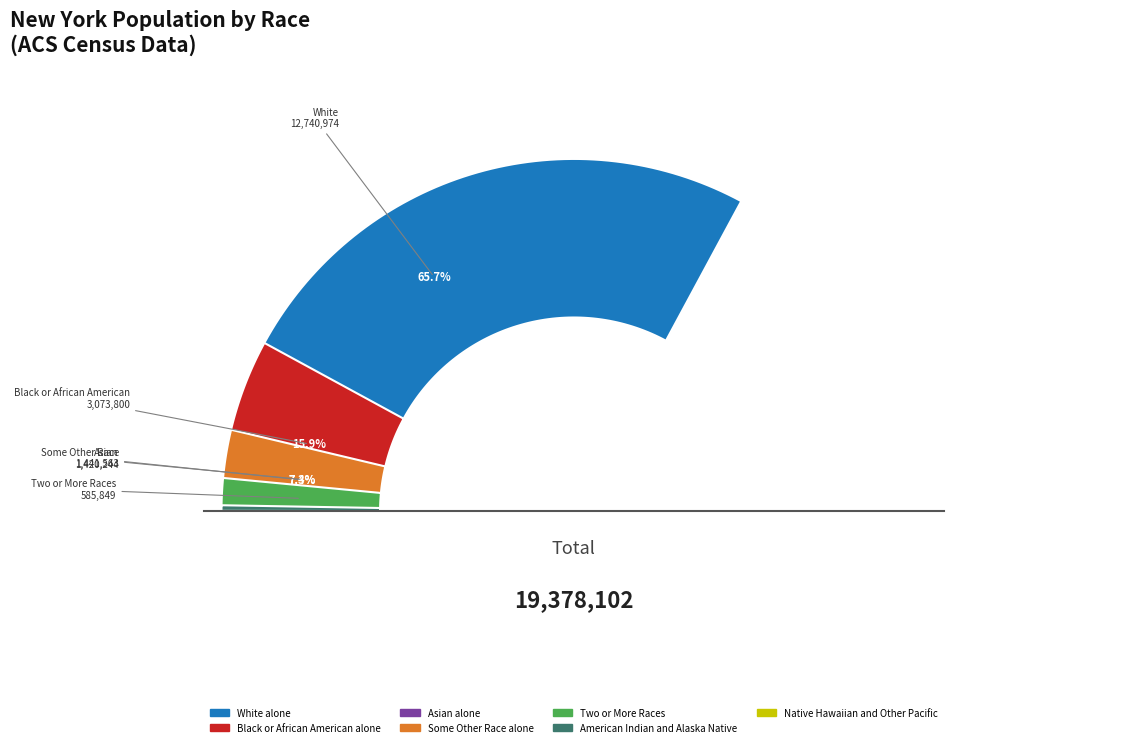

To the nearest percent, what is the difference between the White alone and Some Other Race alone slice percentages?

58%